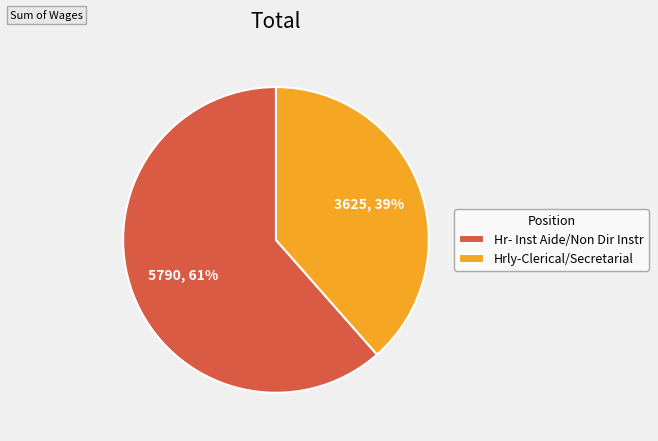

What percentage is the Hrly-Clerical/Secretarial slice, to the nearest percent?

39%